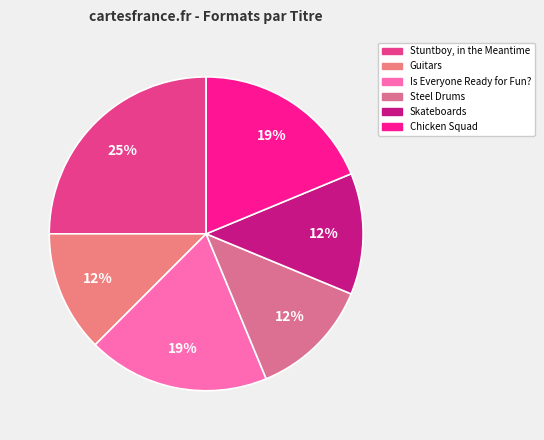

What percentage is the Is Everyone Ready for Fun? slice, to the nearest percent?

19%